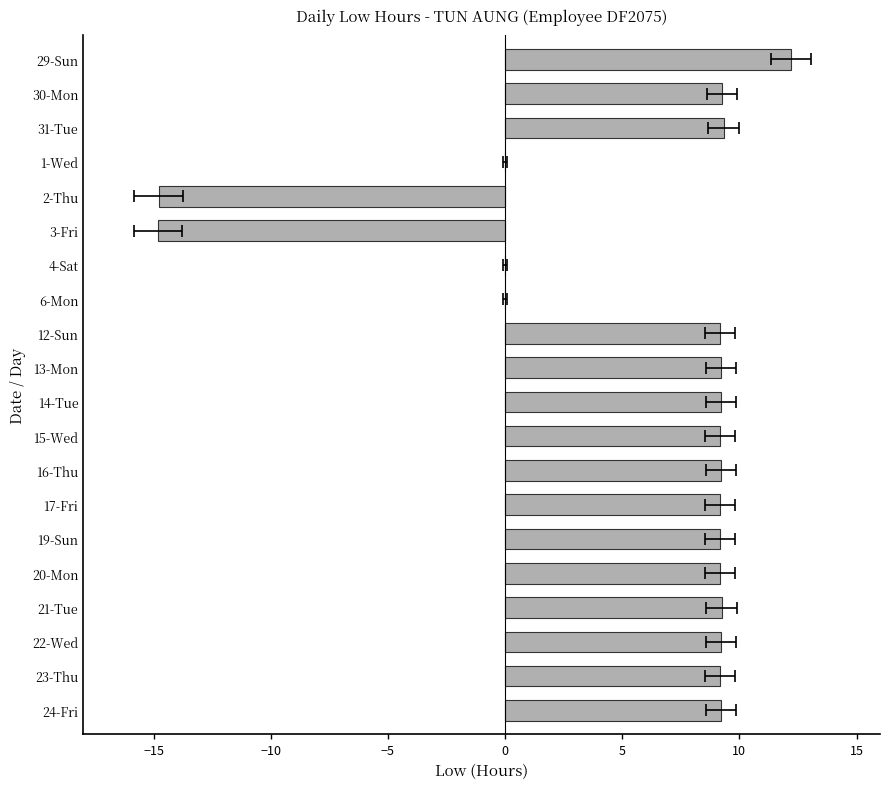

True or false: the data shows 0.0 at 6-Mon.

True